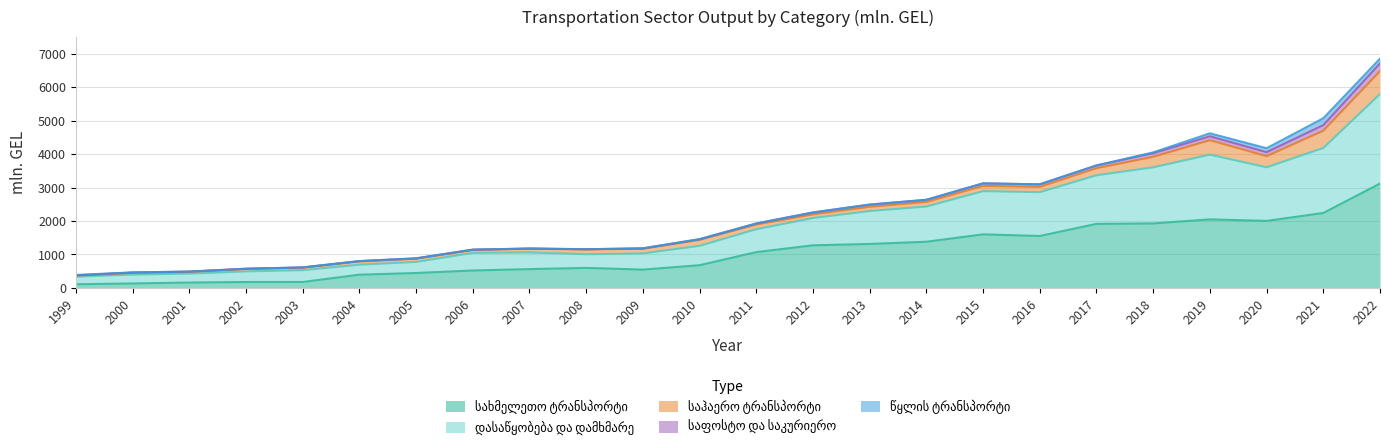

At which category is the sum across all series the highest?

2022